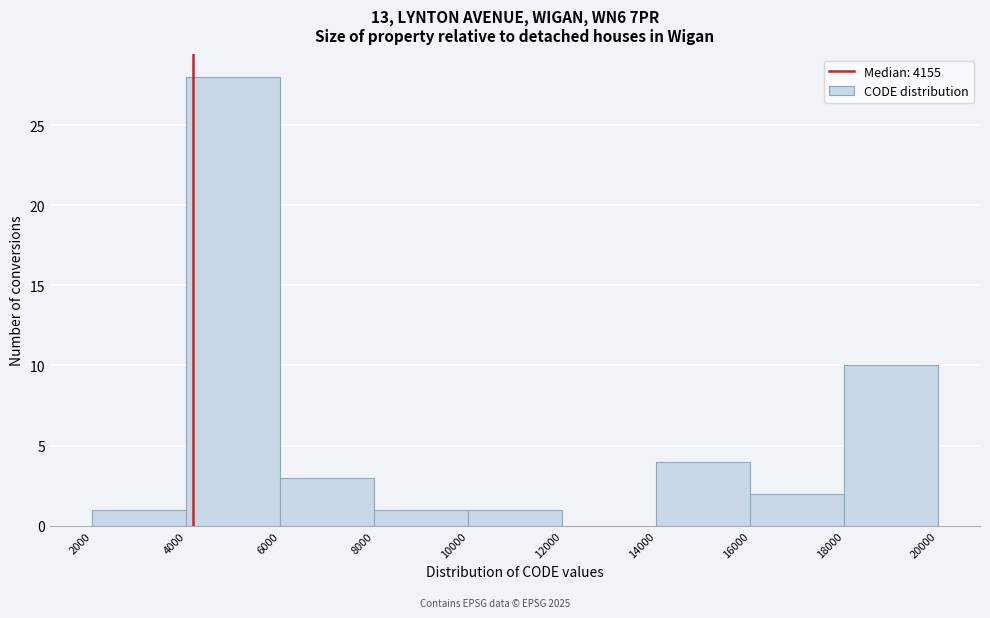

Reading left to right, transcribe this chart: for each bar, give the range it covers on the x-axis and its height. The values are not printed on the chart, so give them approximately, as read against the axis.

2000 to 4000: 1
4000 to 6000: 28
6000 to 8000: 3
8000 to 10000: 1
10000 to 12000: 1
12000 to 14000: 0
14000 to 16000: 4
16000 to 18000: 2
18000 to 20000: 10